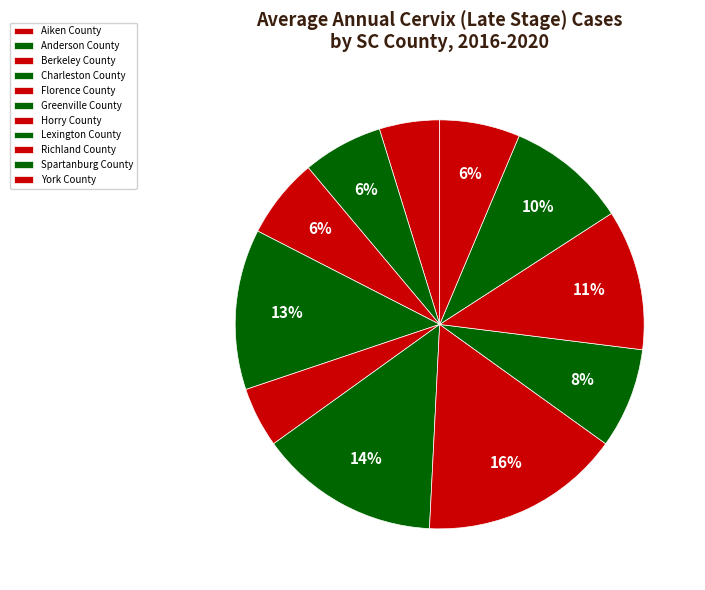

Combined, do York County and Florence County account for over 50%?

No